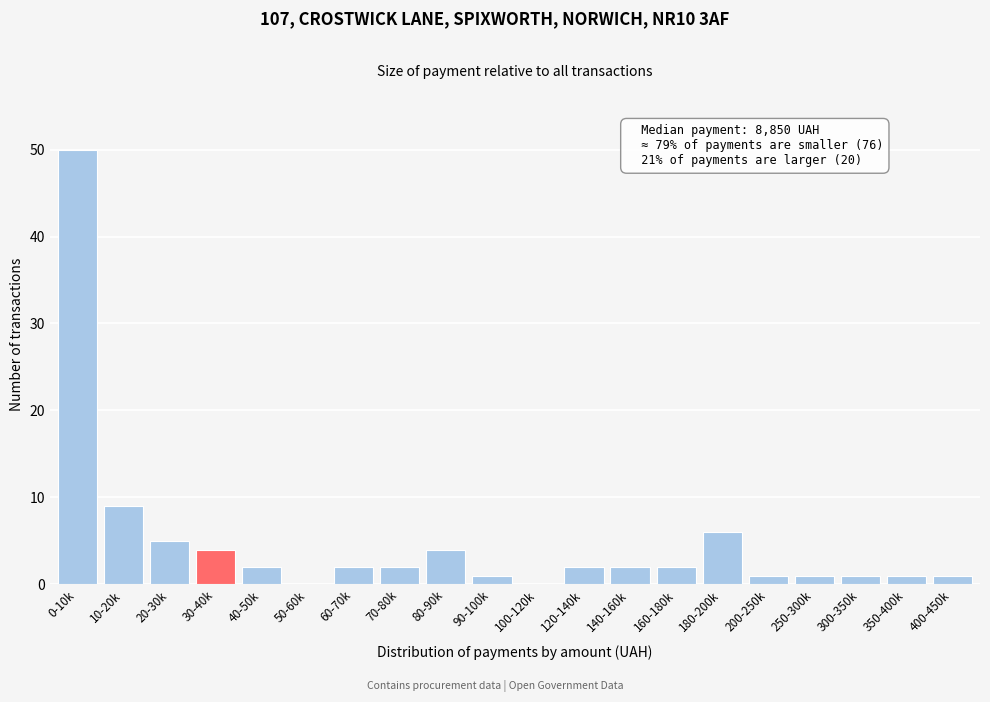

Reading right to left, list all the values displayed in this chart.

400-450k=1	350-400k=1	300-350k=1	250-300k=1	200-250k=1	180-200k=6	160-180k=2	140-160k=2	120-140k=2	100-120k=0	90-100k=1	80-90k=4	70-80k=2	60-70k=2	50-60k=0	40-50k=2	30-40k=4	20-30k=5	10-20k=9	0-10k=50